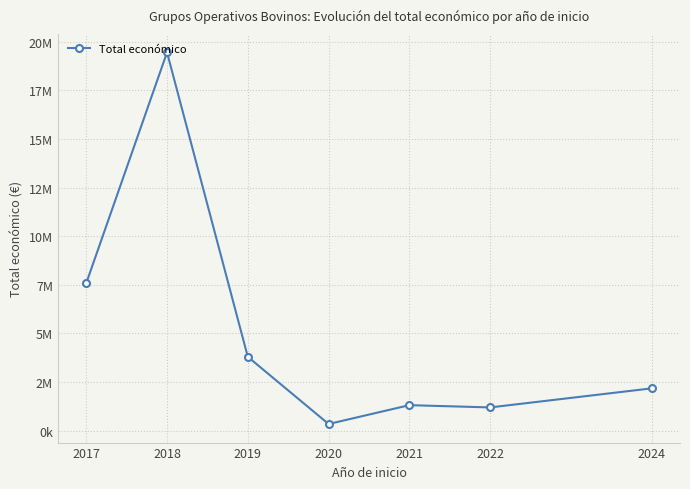

Is this an area chart (filled region under the line)?

No